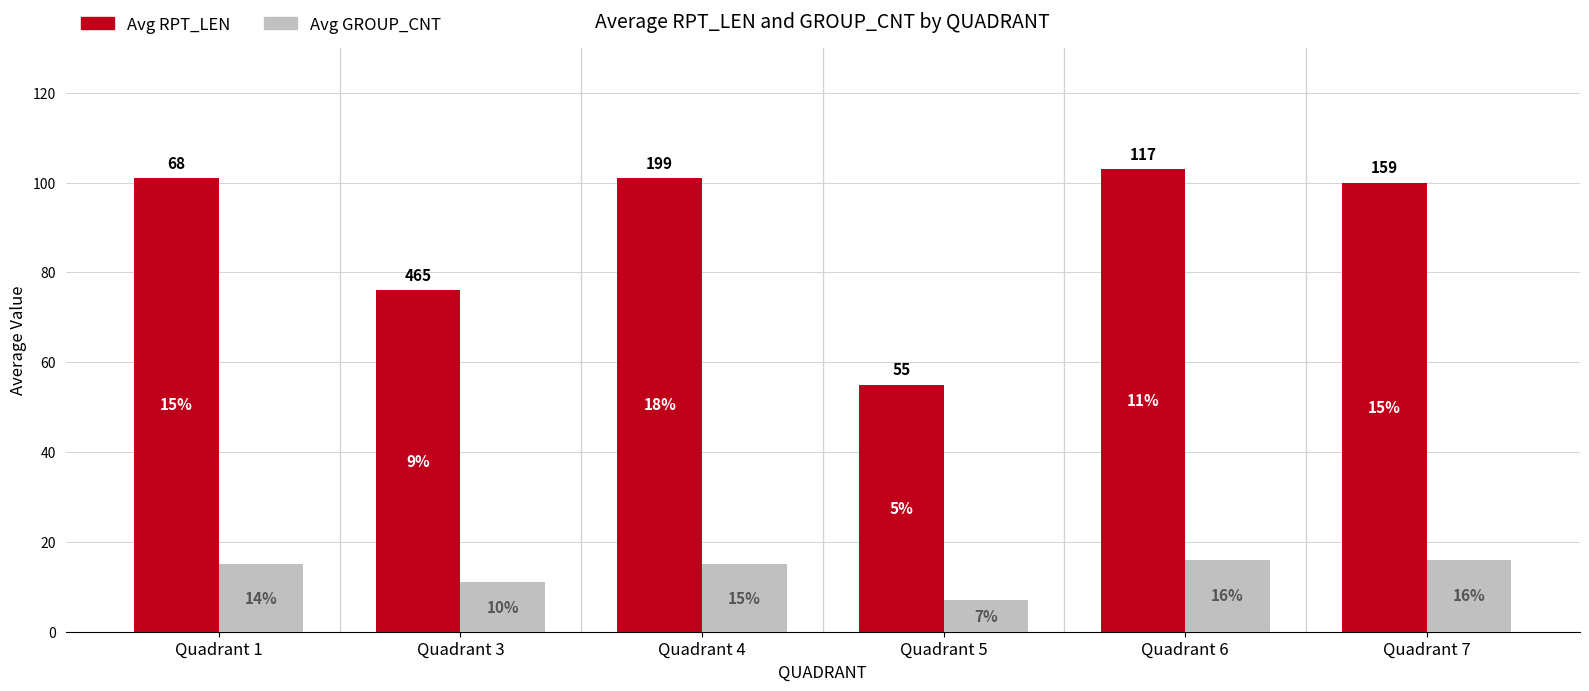

Which series has the widest spread of values?

Avg RPT_LEN